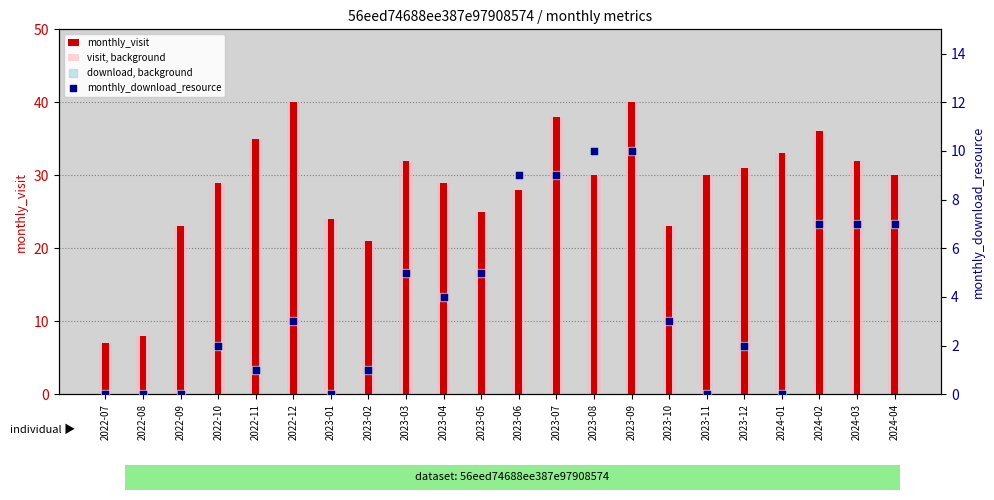

Is the value of visit, background at 2023-05 greater than the value of monthly_download_resource at 2023-05?

Yes